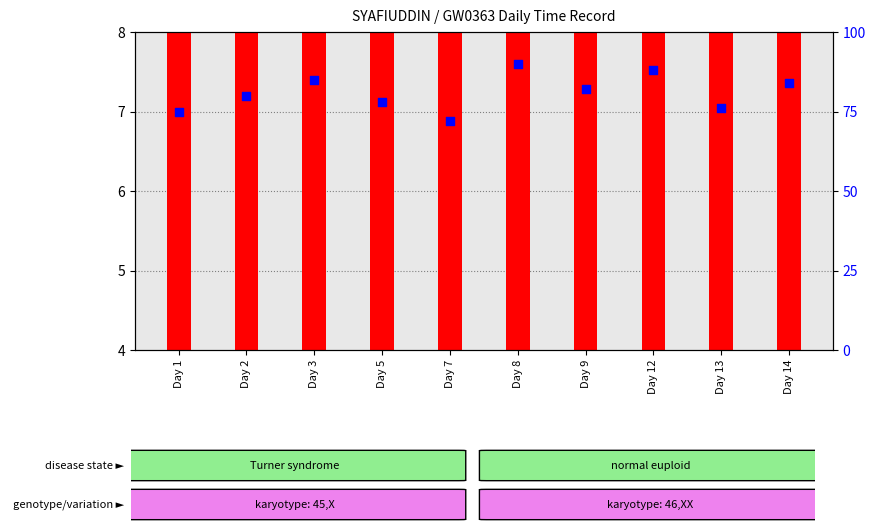

Which series has the widest spread of Y values?

percentile rank within the sample